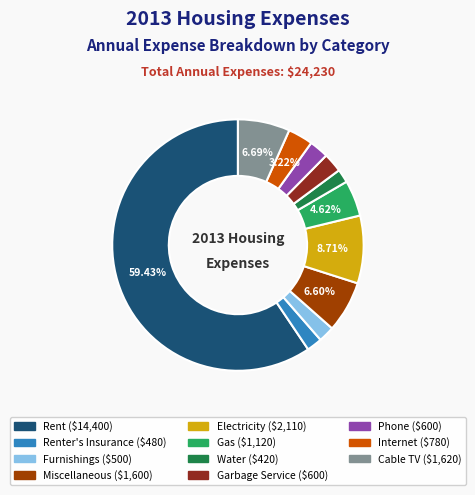

Is there a majority slice in this chart?

Yes